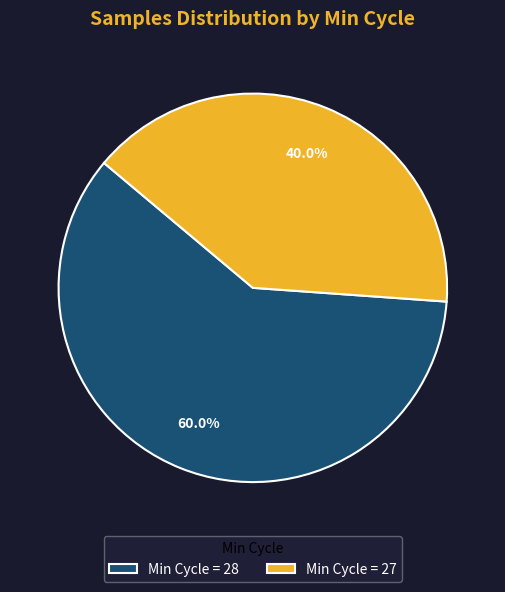

What is the ratio of the value at Min Cycle = 28 to the value at Min Cycle = 27?

1.5